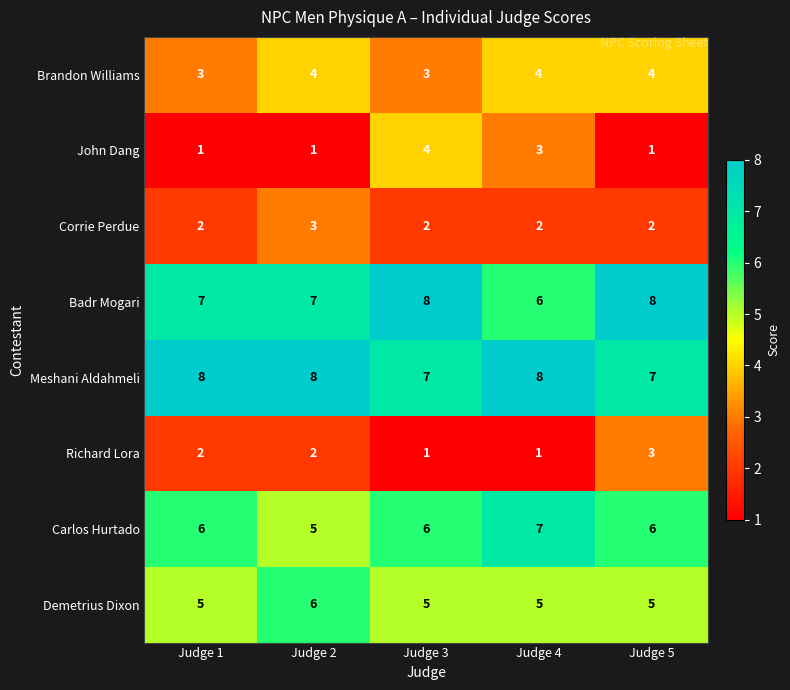

Which series has the largest total across all categories?

Meshani Aldahmeli